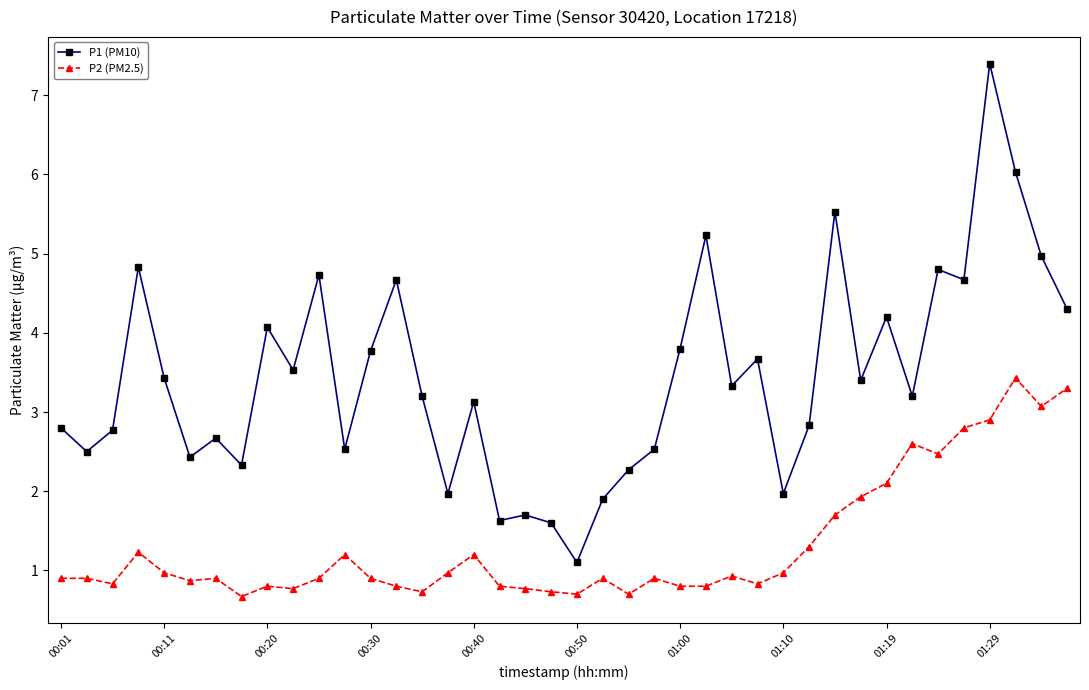

What is the lowest value of the P1 (PM10) series?

1.1